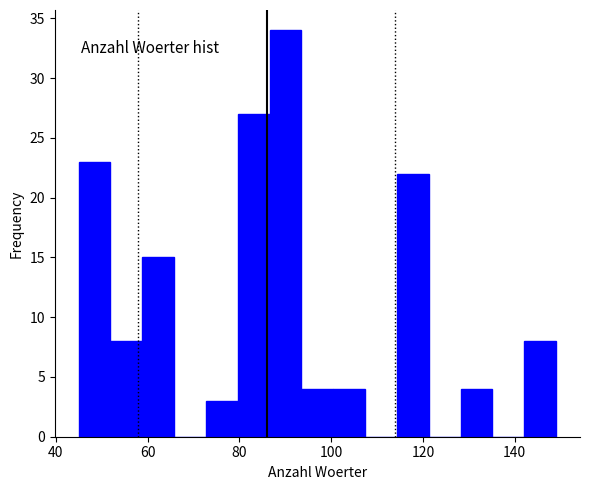

Around what value on the x-axis is the tallest bar? Give the approximate position of its centre, as read against the axis.

90